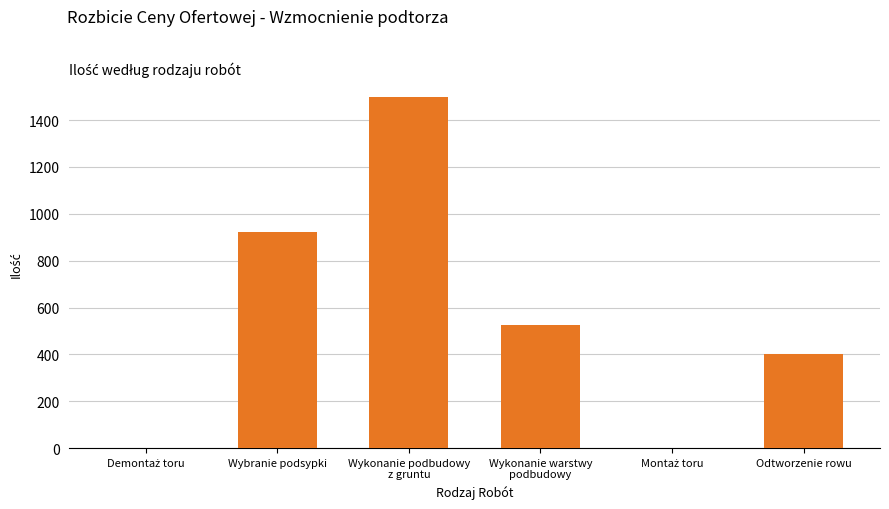

What is the change in value from Wybranie podsypki to Odtworzenie rowu?

-522.5